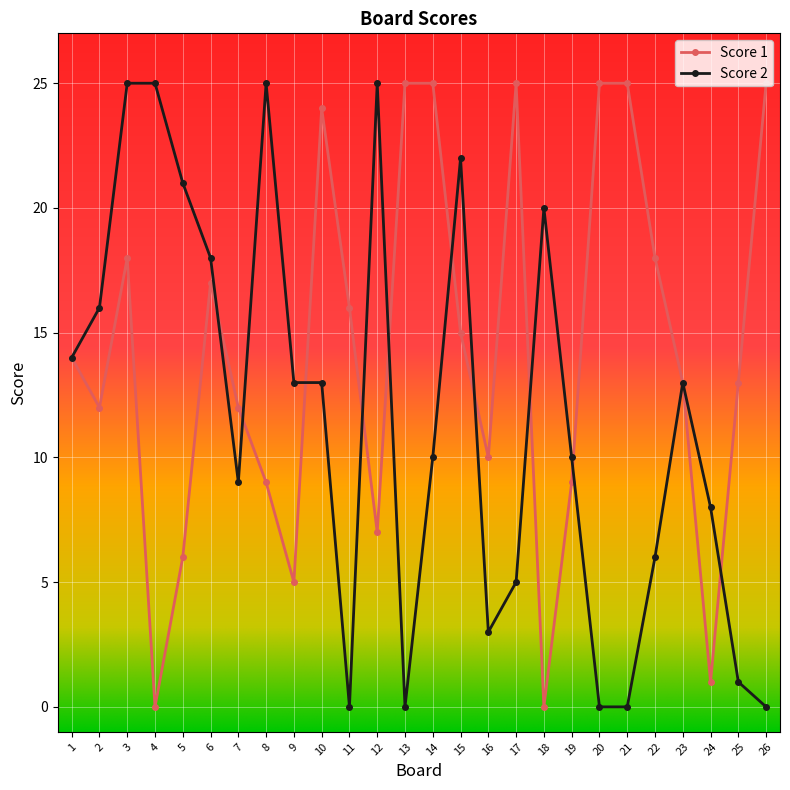

True or false: Score 1 has more than 1 points higher than both neighbors.

True